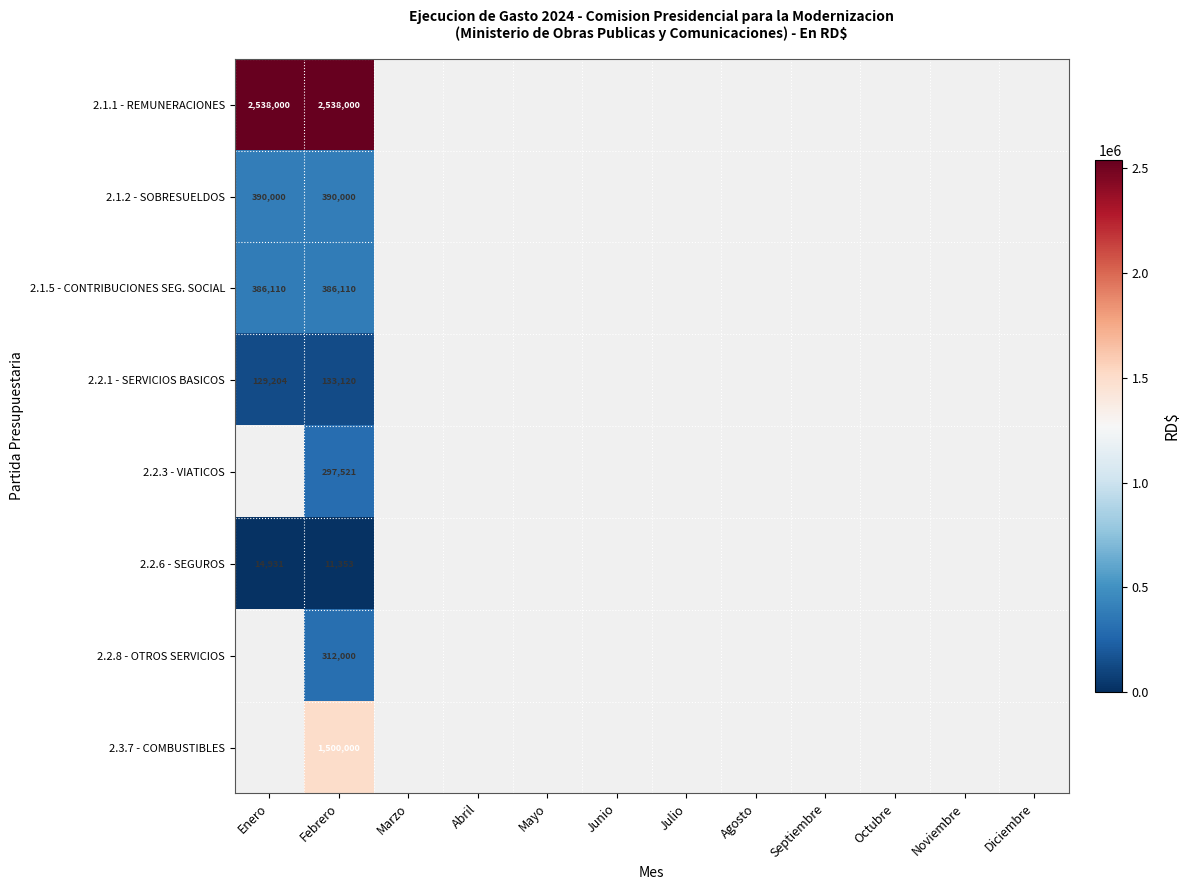

The value of 2.2.8 - OTROS SERVICIOS at Febrero is 95792. True or false?

False